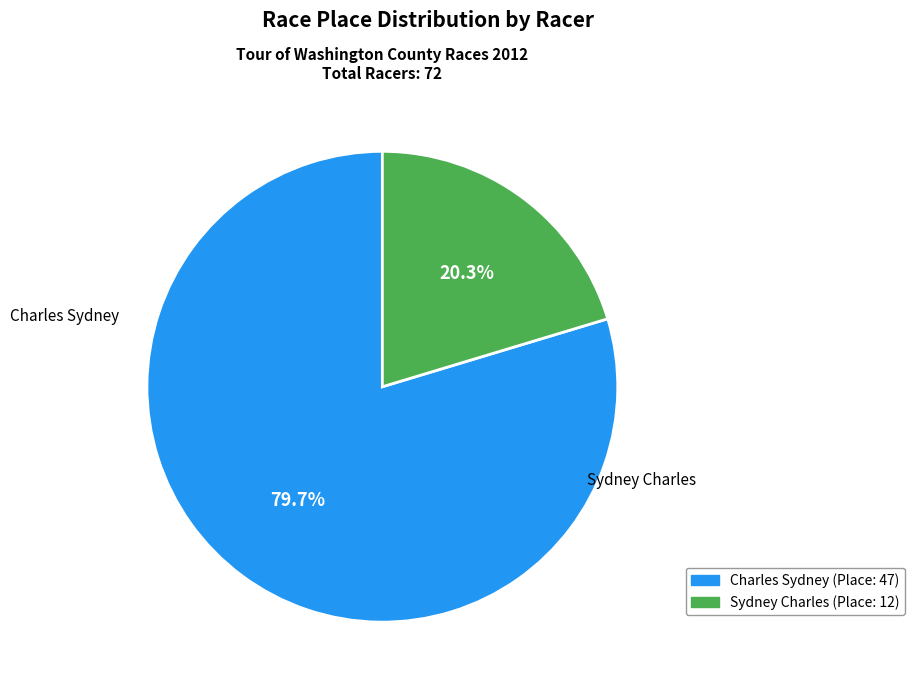

How many slices are in this pie chart?

2